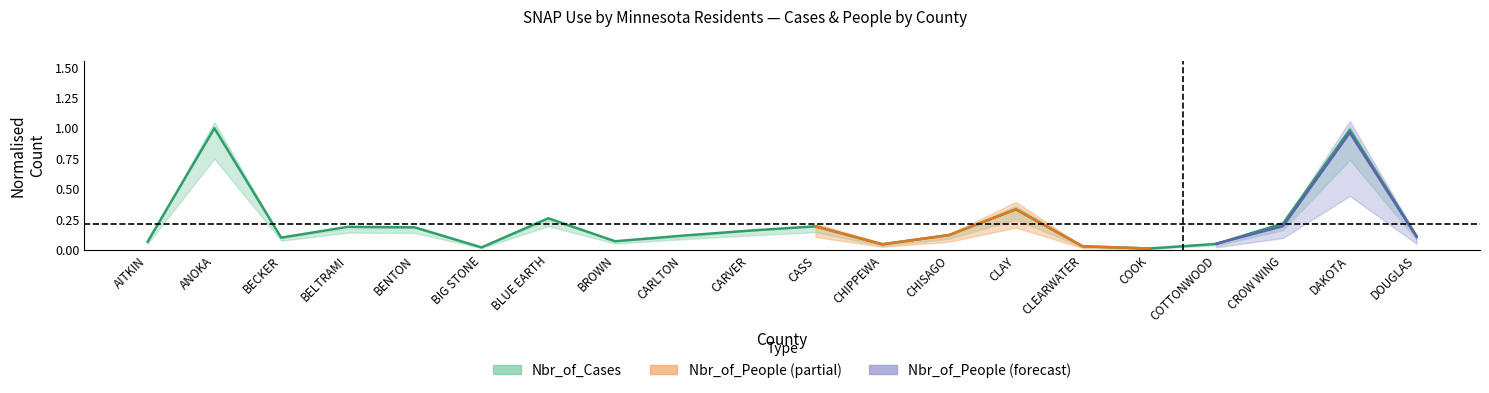

Rank the categories by value from highest to lowest.

ANOKA, DAKOTA, CLAY, BLUE EARTH, CROW WING, CASS, BELTRAMI, BENTON, CARVER, CHISAGO, CARLTON, DOUGLAS, BECKER, BROWN, AITKIN, COTTONWOOD, CHIPPEWA, CLEARWATER, BIG STONE, COOK